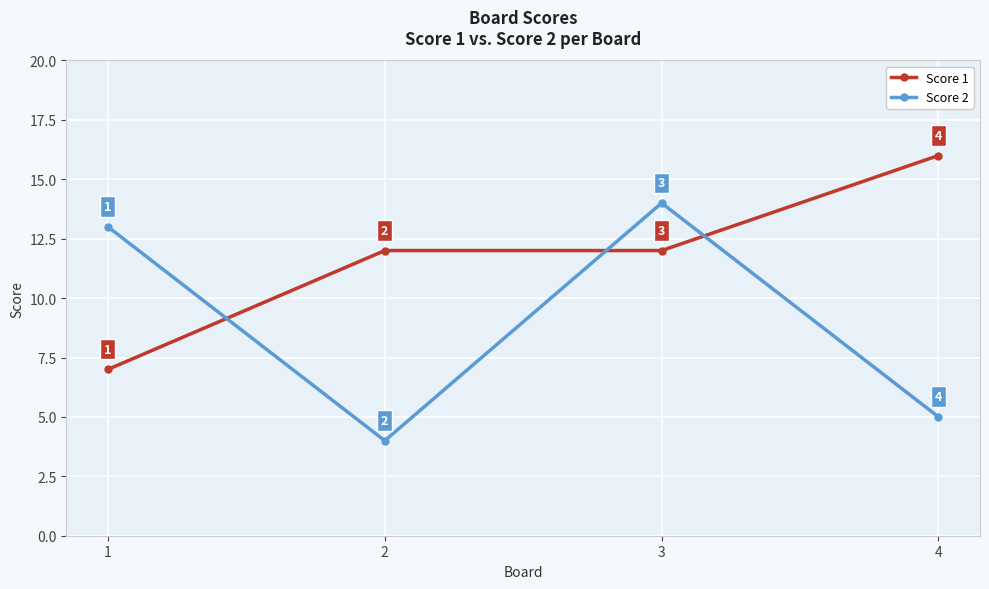

List the series in order of their peak value, lowest first.

Score 2, Score 1